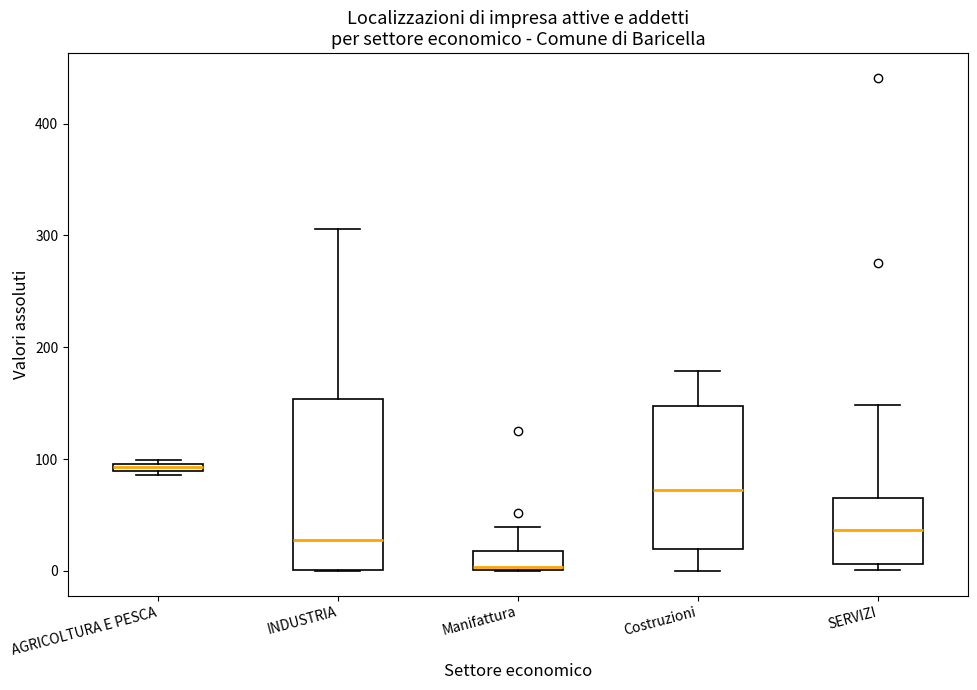

Where does the upper whisker of the box for INDUSTRIA end on the y-axis? The values are not printed on the chart, so give them approximately, as read against the axis.

310